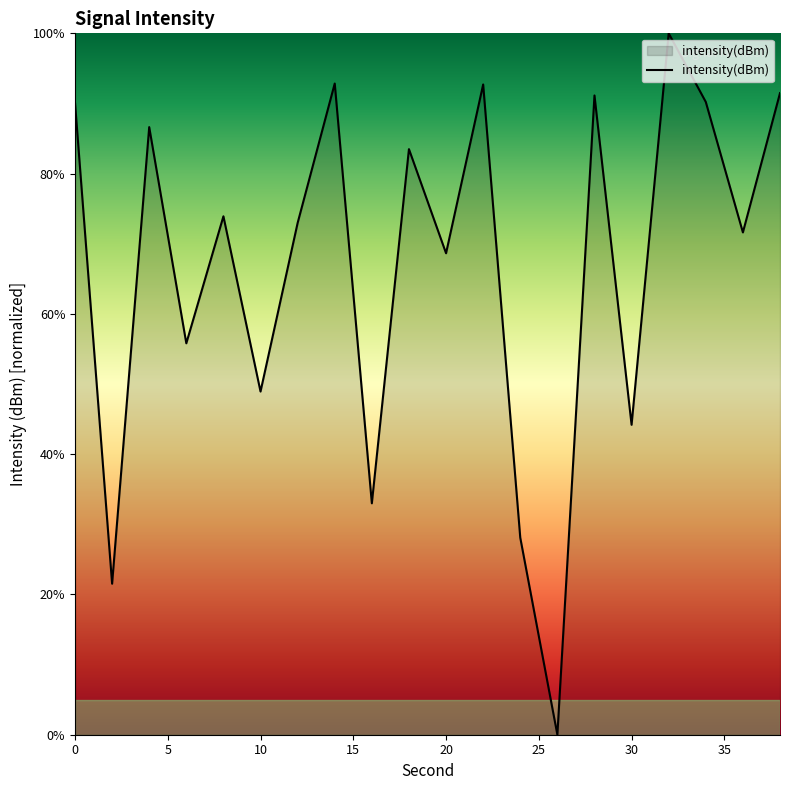

What is the greatest value displayed?

100.0